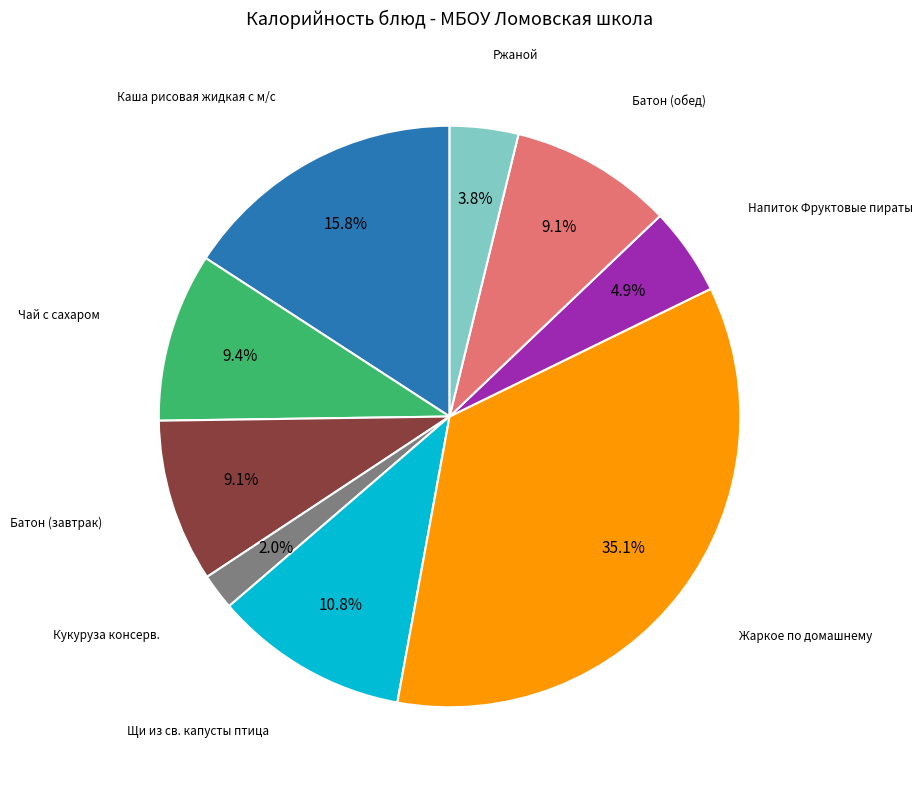

Does any single category account for the majority?

No